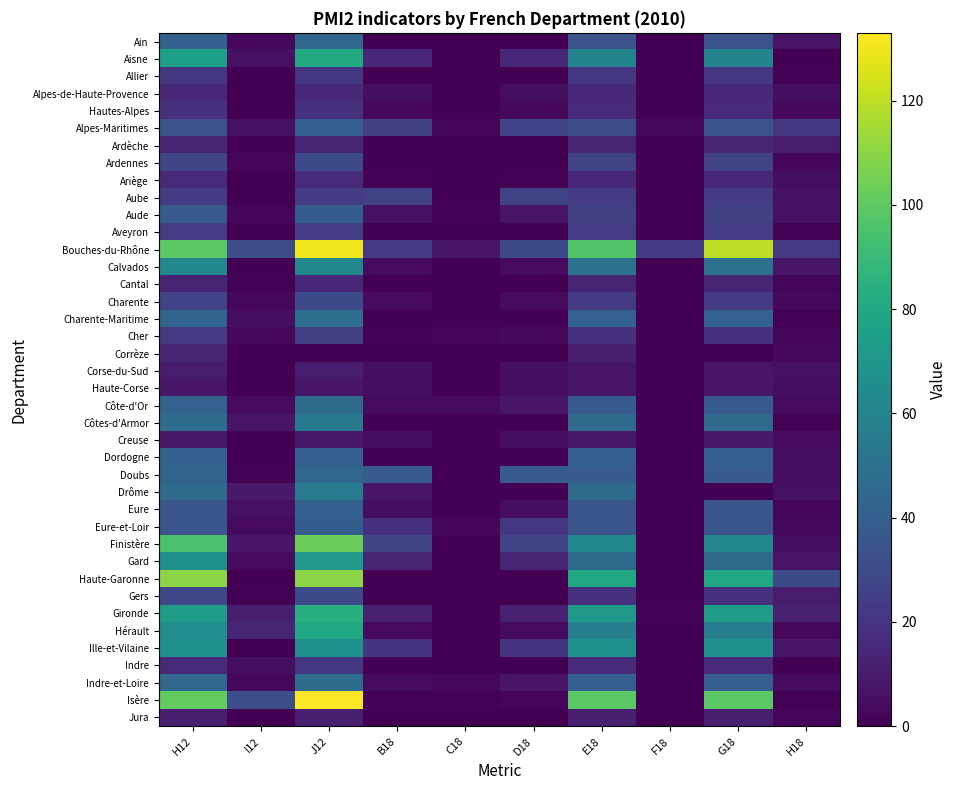

Which series has the largest total across all categories?

Bouches-du-Rhône